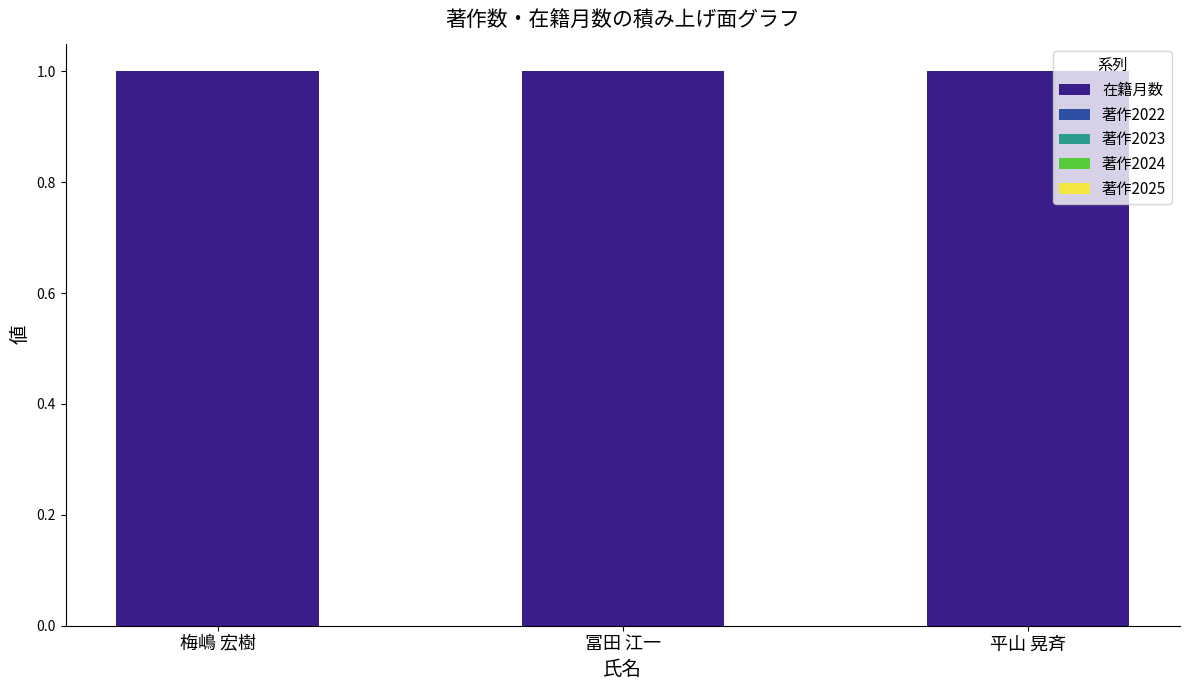

The 著作2023 series shows 0 at 冨田 江一. True or false?

True